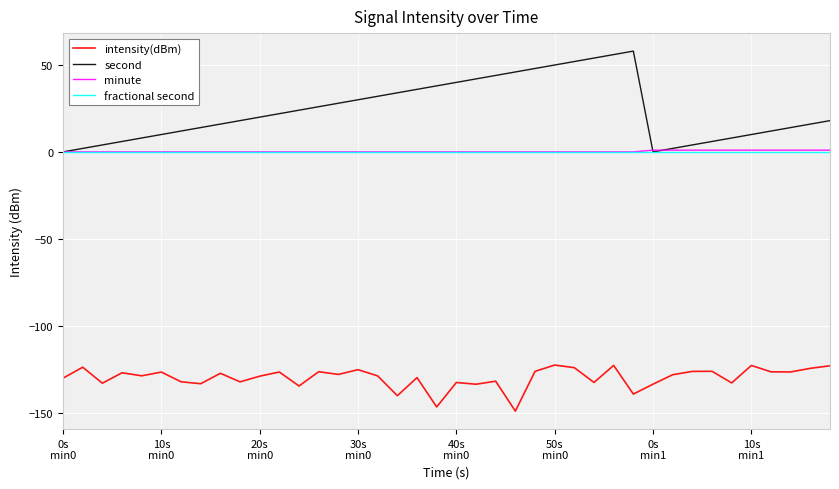

True or false: fractional second and intensity(dBm) cross at least once.

False